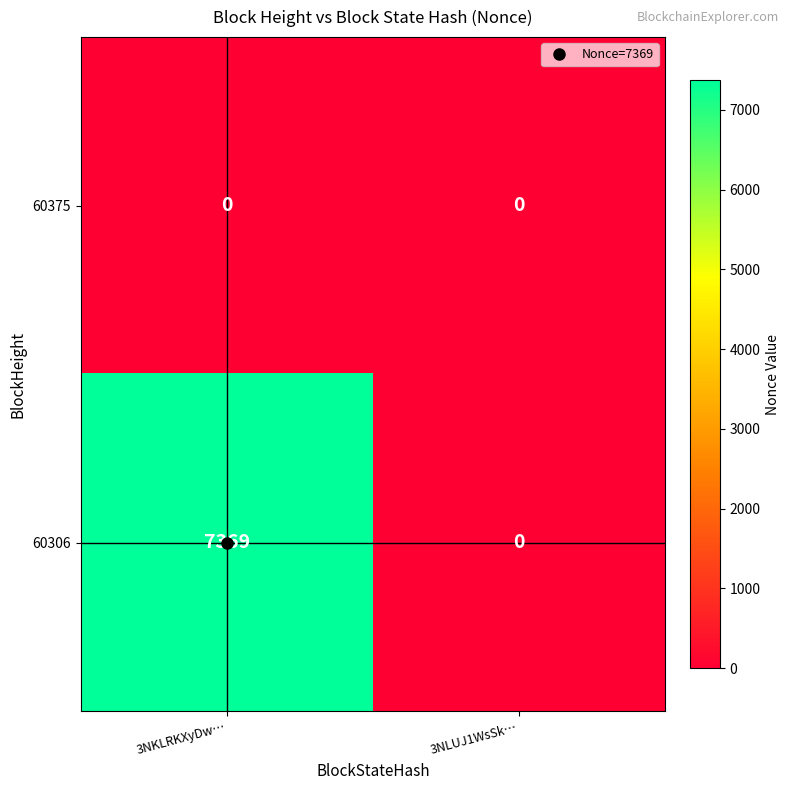

Which label corresponds to the largest value in the chart?

3NKLRKXyDw…